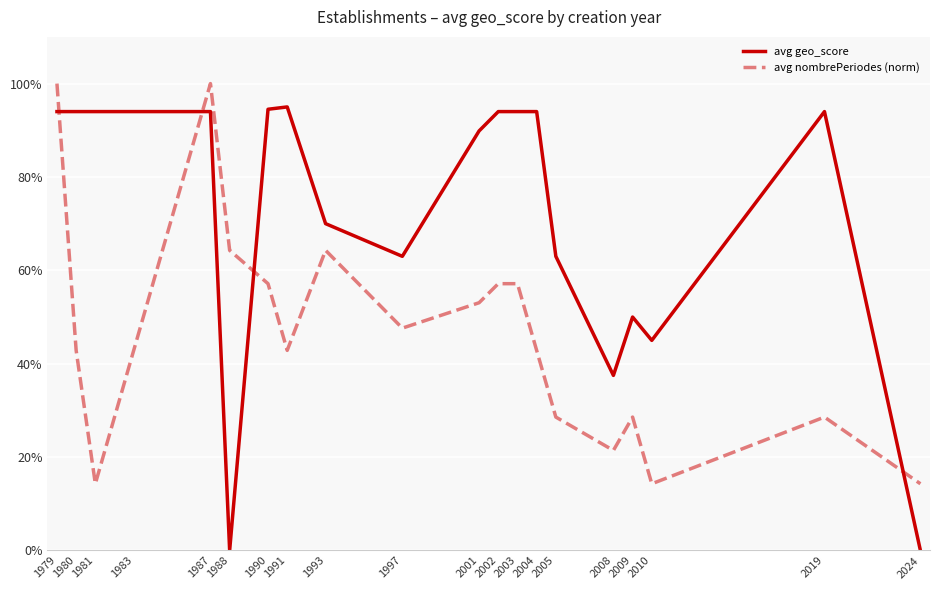

Does the chart have visible grid lines?

Yes